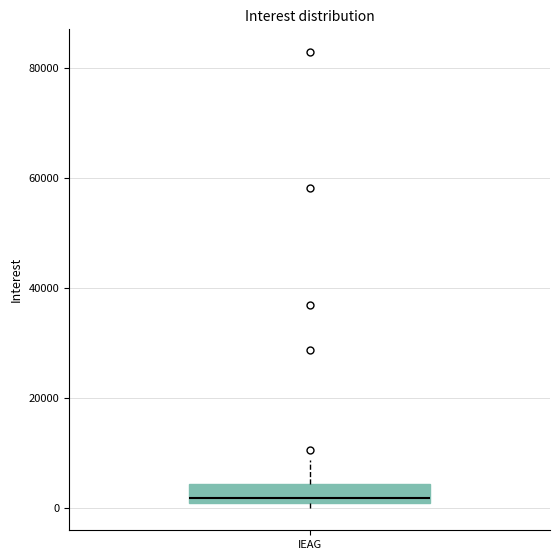

Where is the lower edge of the box for IEAG on the y-axis? The values are not printed on the chart, so give them approximately, as read against the axis.

0